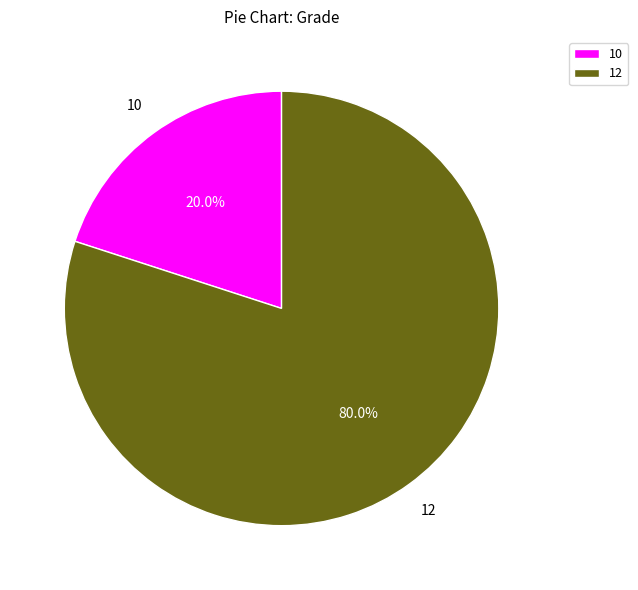

Is there any slice that represents more than half of the pie?

Yes